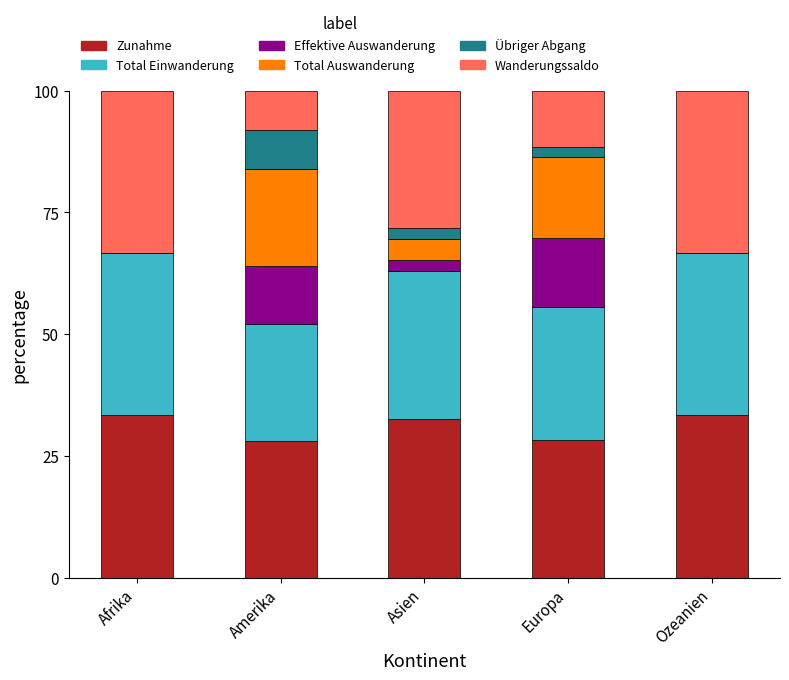

What is the total value across all series at Europa?

100.0